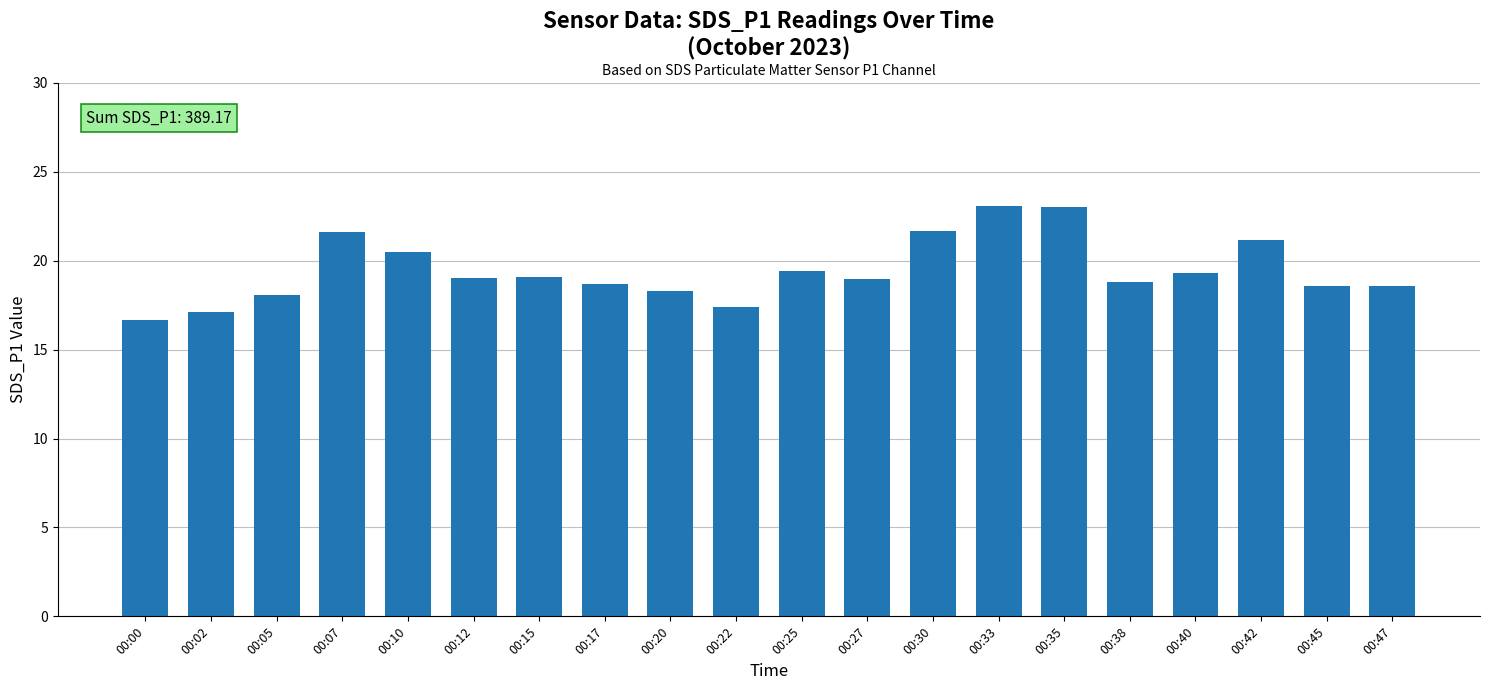

Are the bars horizontal?

No